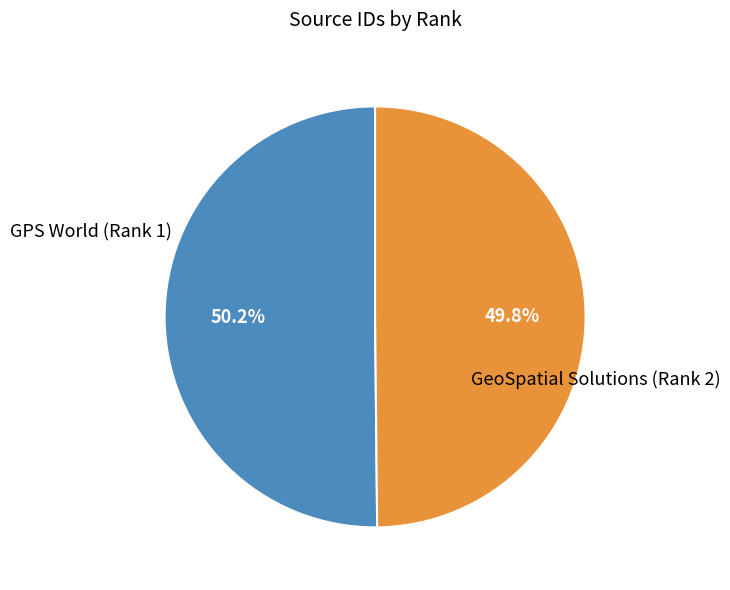

Is there any slice that represents more than half of the pie?

Yes